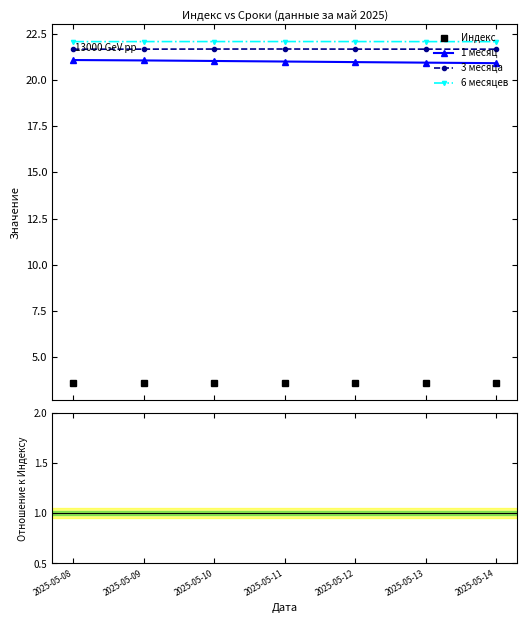

At how many categories does at least one series exceed 4?

7